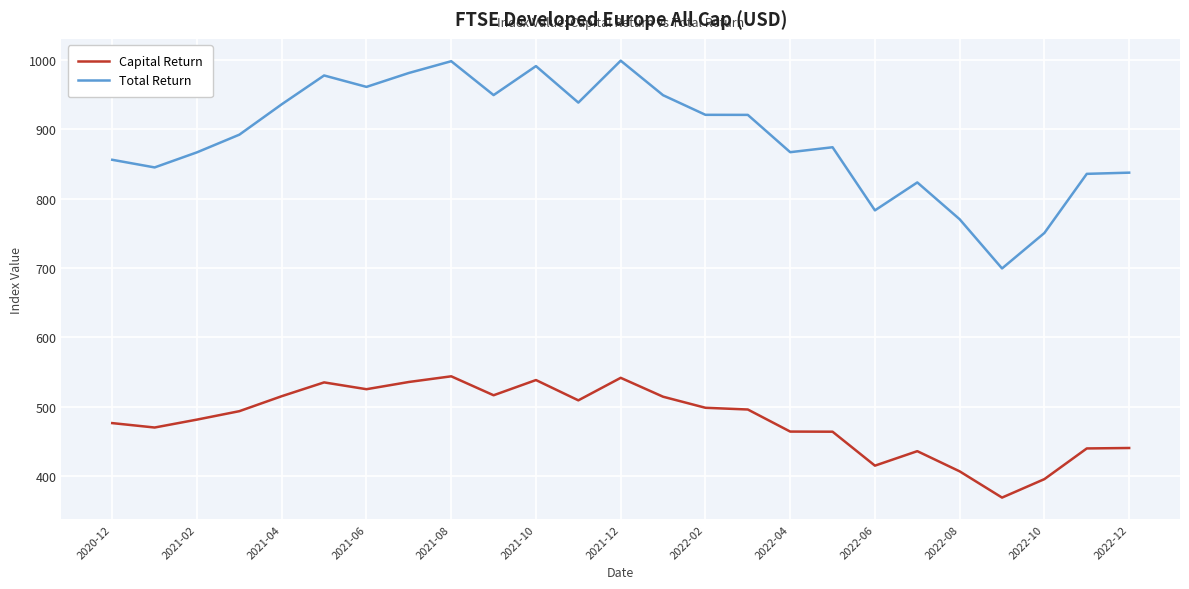

What is the maximum value shown in the chart?

999.4